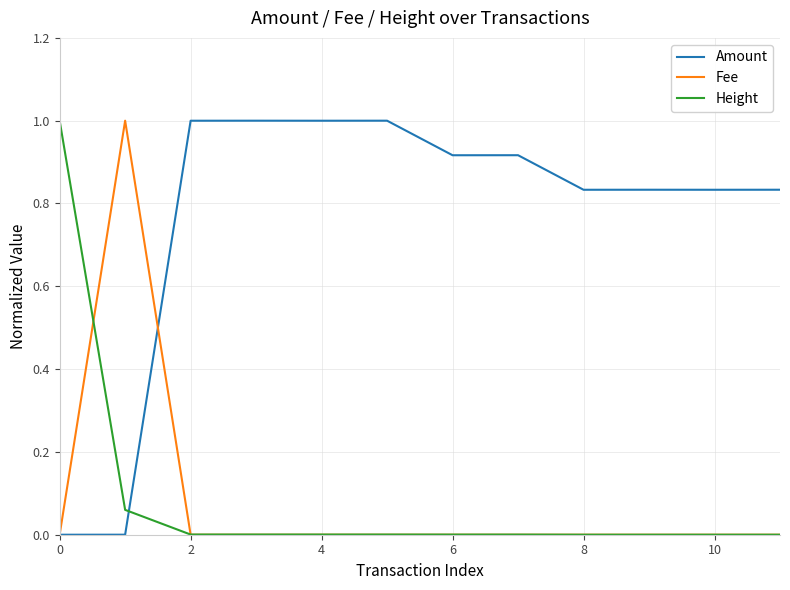

Which series has the largest total across all categories?

Amount